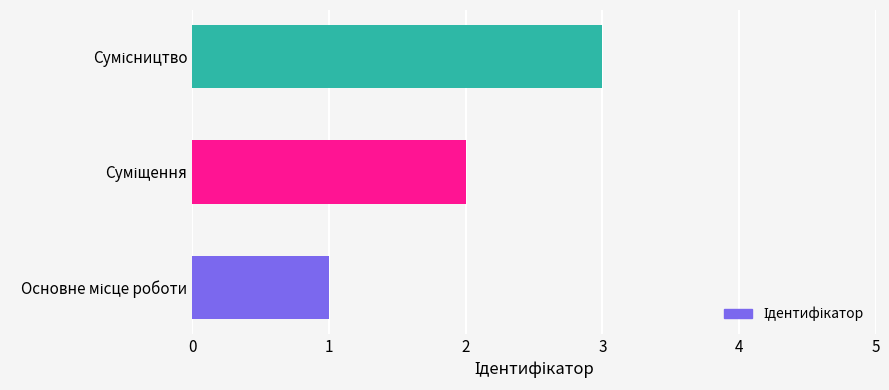

How many categories are shown in the chart?

3